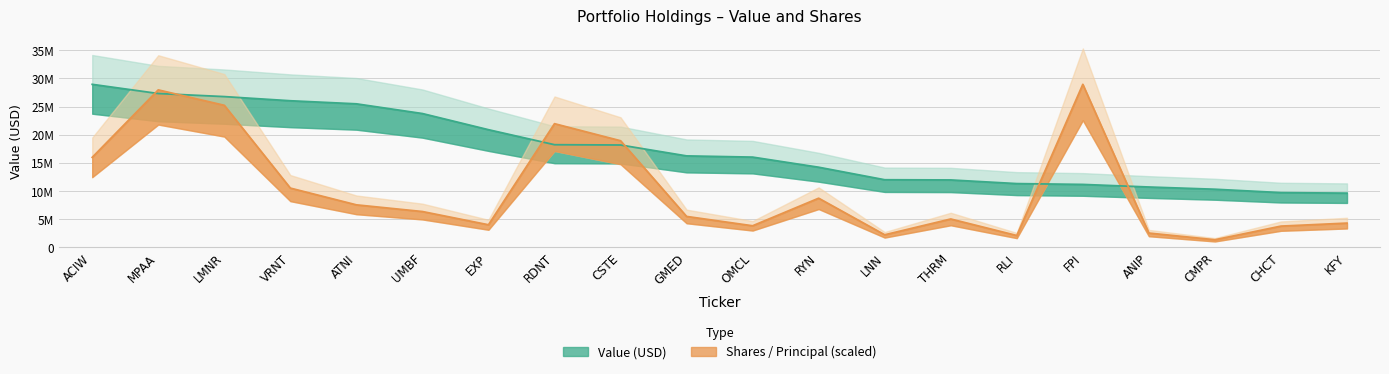

What is the difference between the highest and lowest values at RDNT?

3729393.0